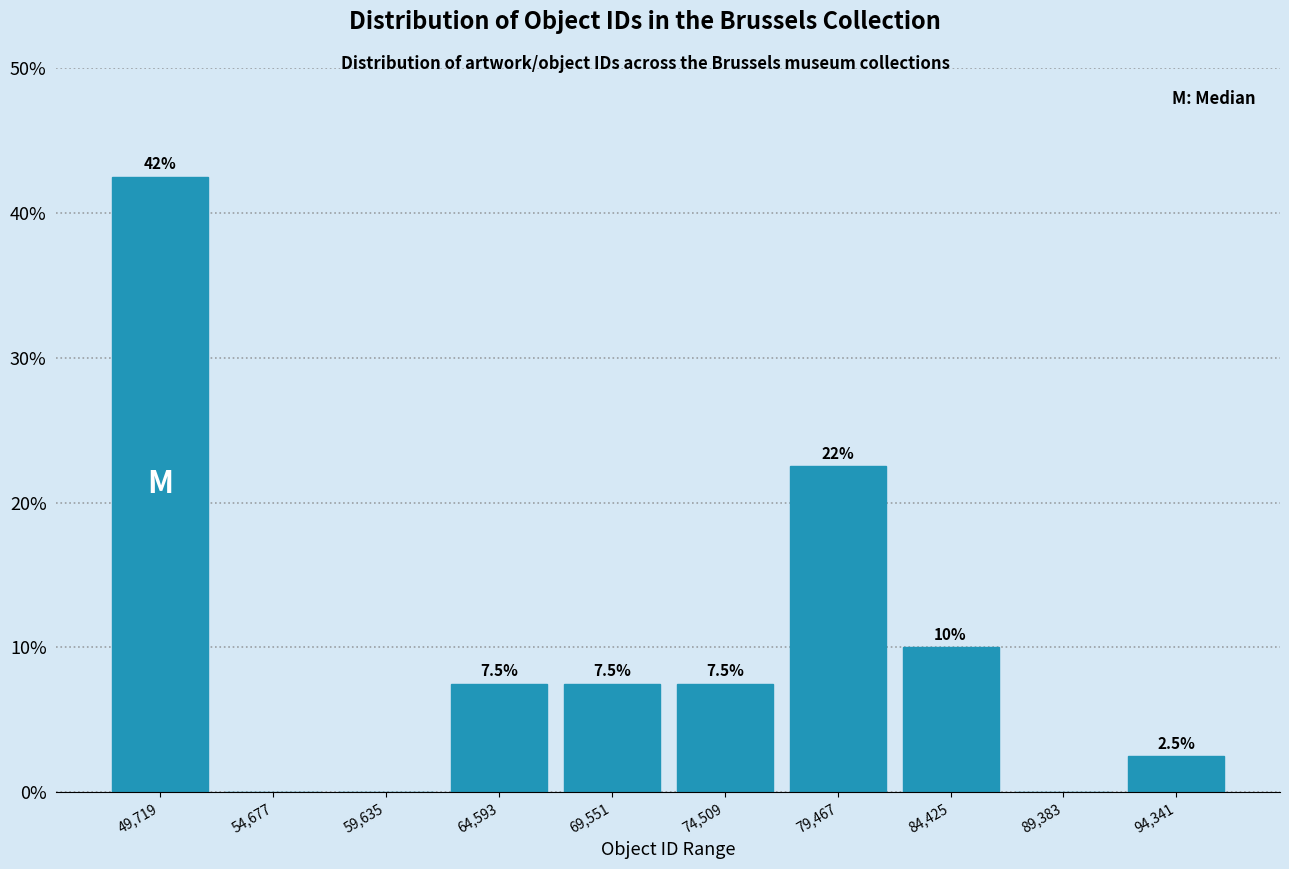

Over which range of the x-axis is the bar tallest?

47000 to 52000